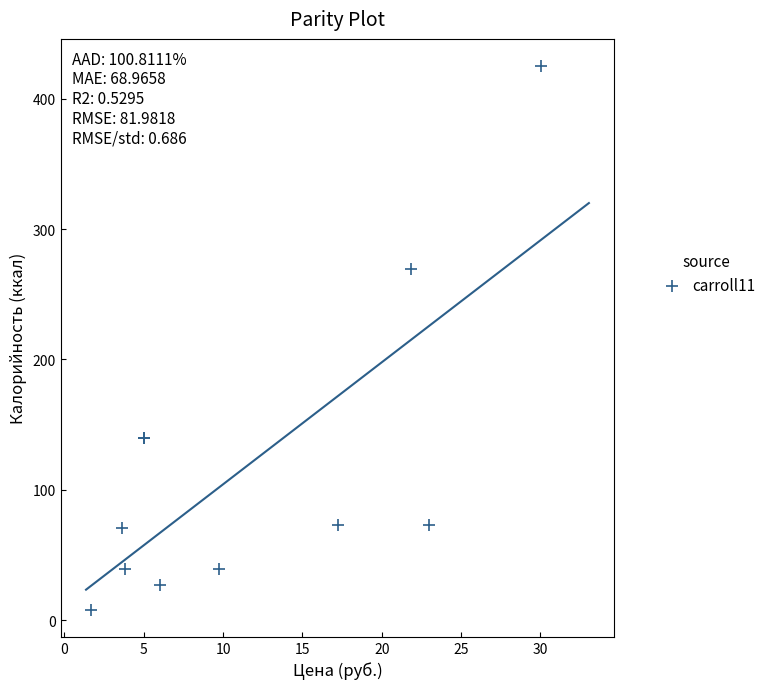

What Y value in the scatter plot is closest to 216?

269